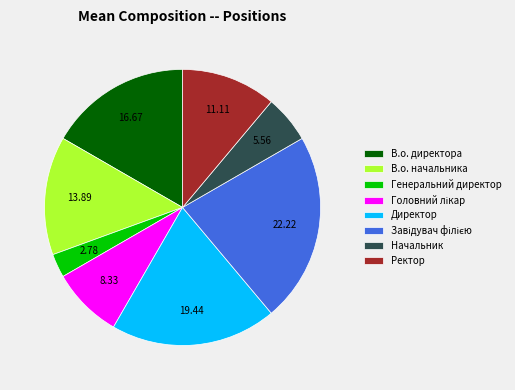

Is there any slice that represents more than half of the pie?

No